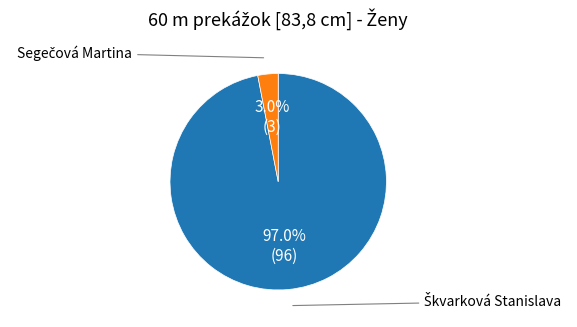

Is there any slice that represents more than half of the pie?

Yes